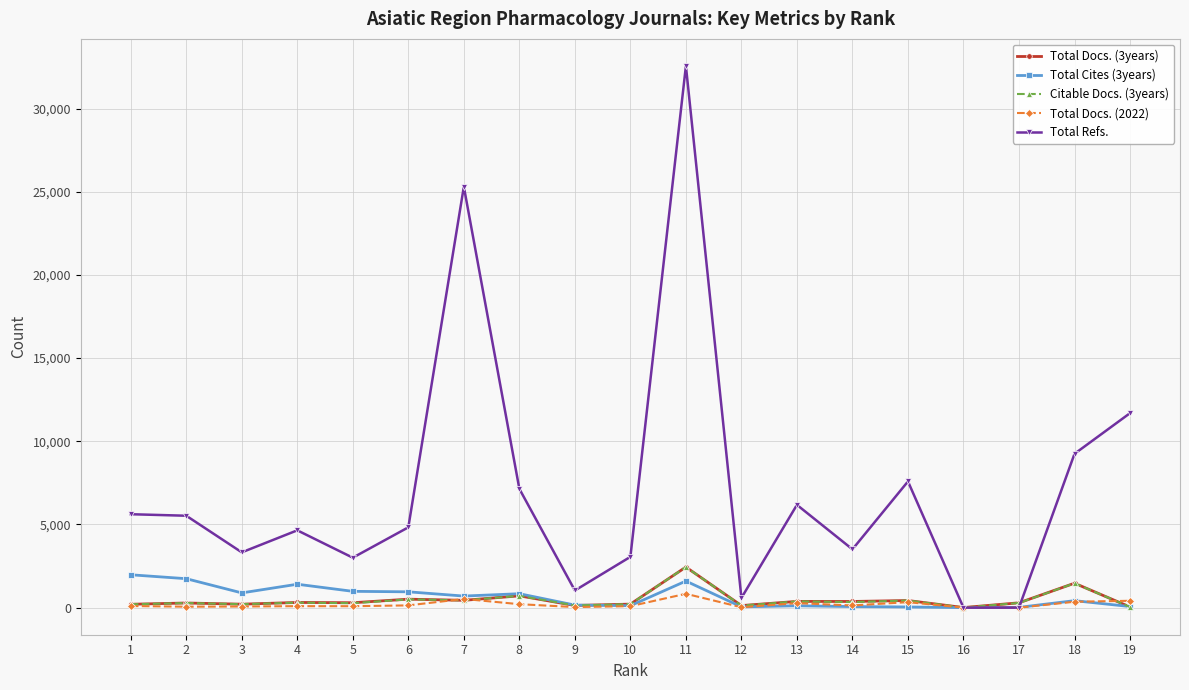

True or false: Total Docs. (3years) has more than 0 interior local peaks.

True